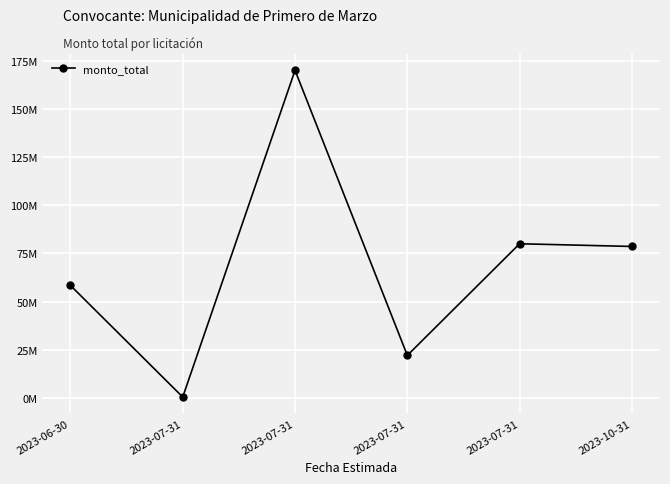

Which label corresponds to the smallest value in the chart?

2023-07-31